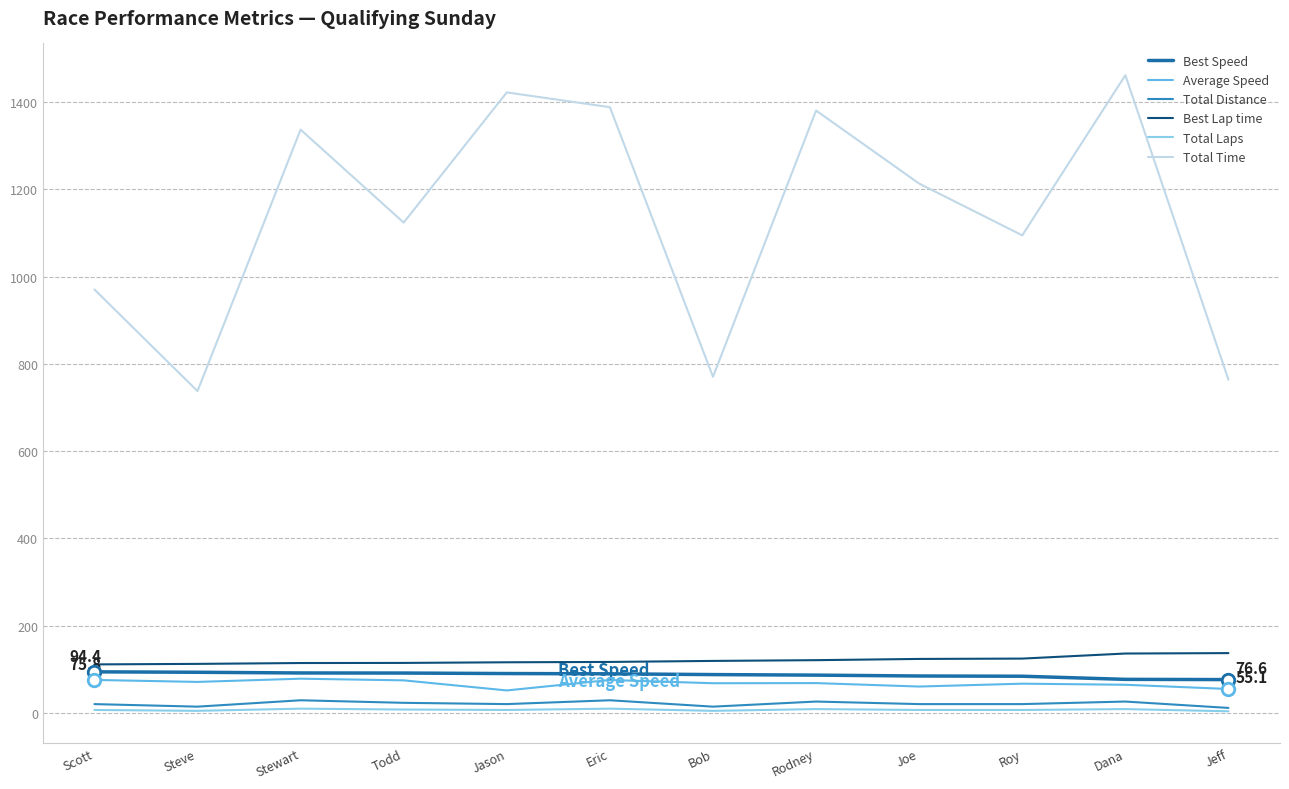

What is the maximum value for Total Laps?

10.0